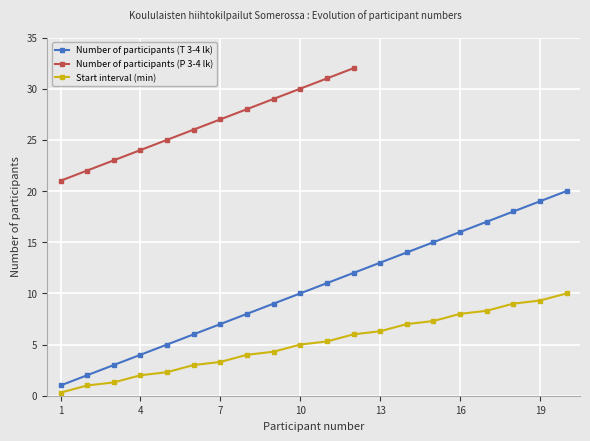

What is the total value across all series at 15?

22.3